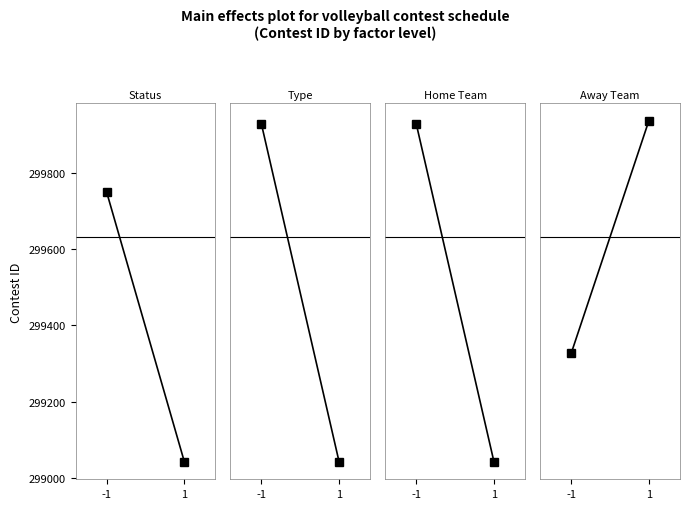

Which series has the widest spread of values?

Type